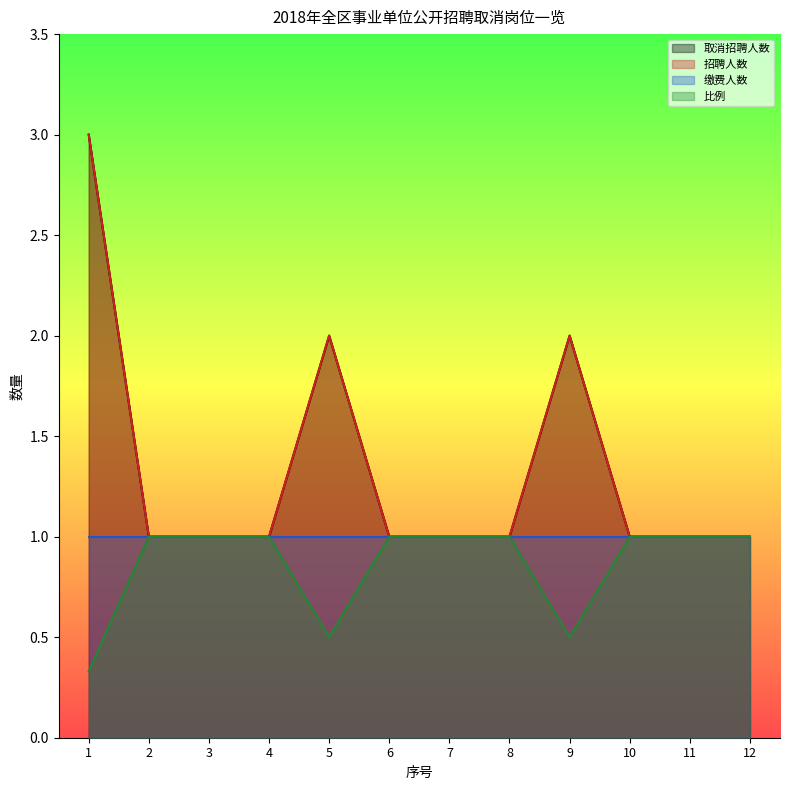

True or false: 招聘人数 and 比例 cross at least once.

False